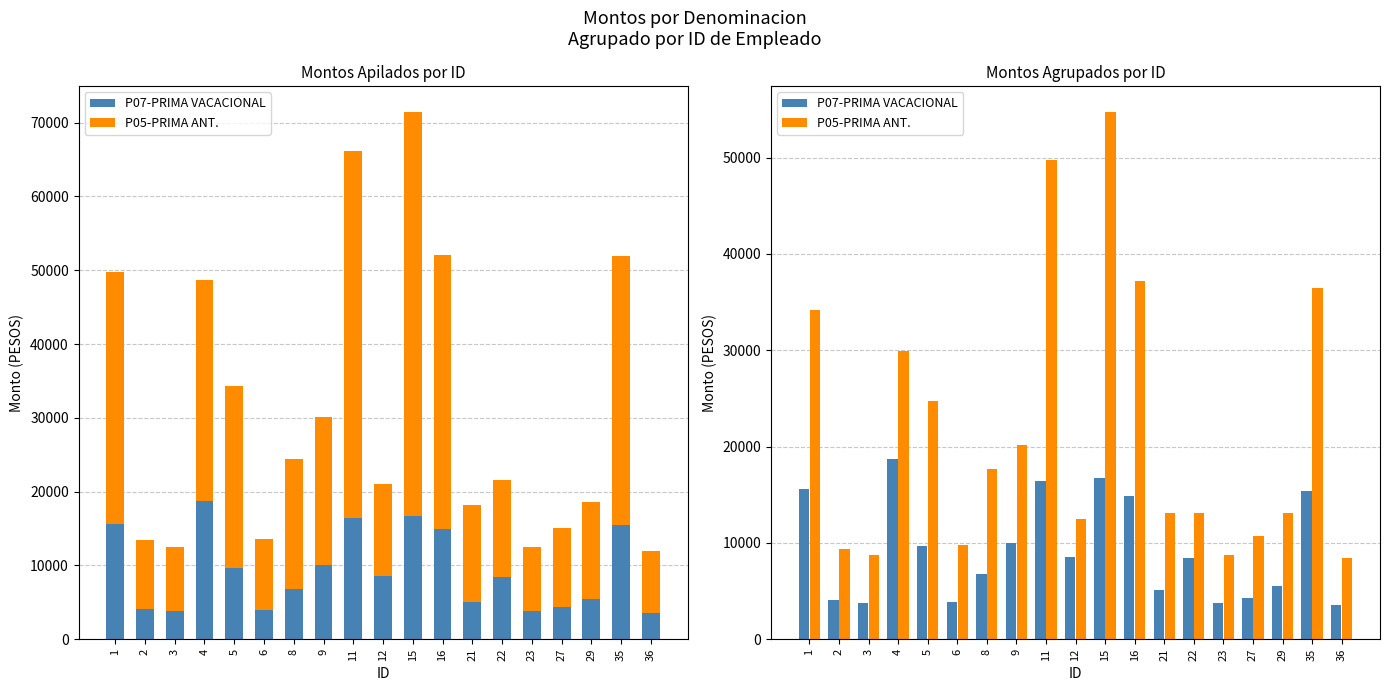

List the labels in order of P05-PRIMA ANT. value, smallest first.

36, 3, 23, 2, 6, 27, 12, 21, 29, 22, 8, 9, 5, 4, 1, 35, 16, 11, 15